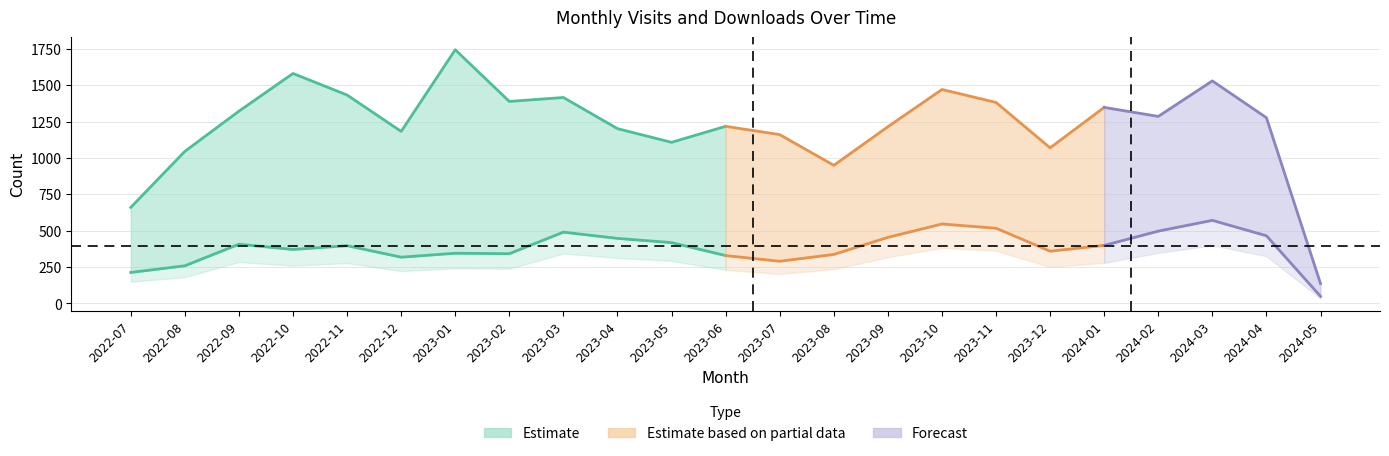

What is the label of the 6th point from the left?

2022-12